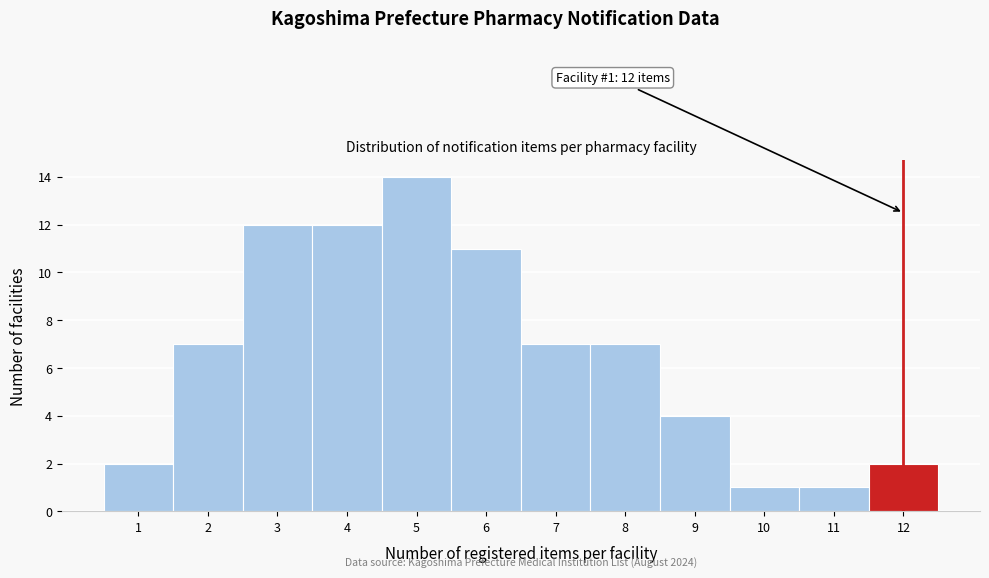

Which range on the x-axis has the tallest bar?

4.5 to 5.5